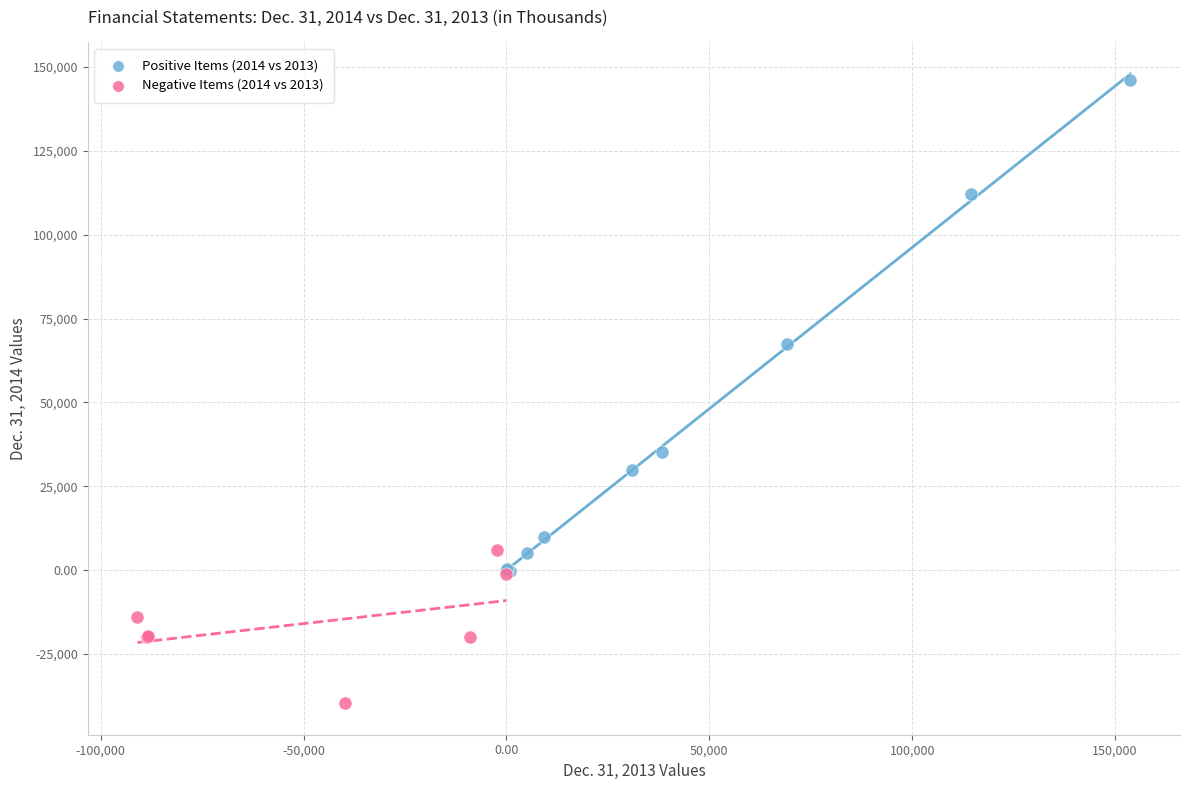

Which series reaches the minimum Y coordinate?

Negative Items (2014 vs 2013)